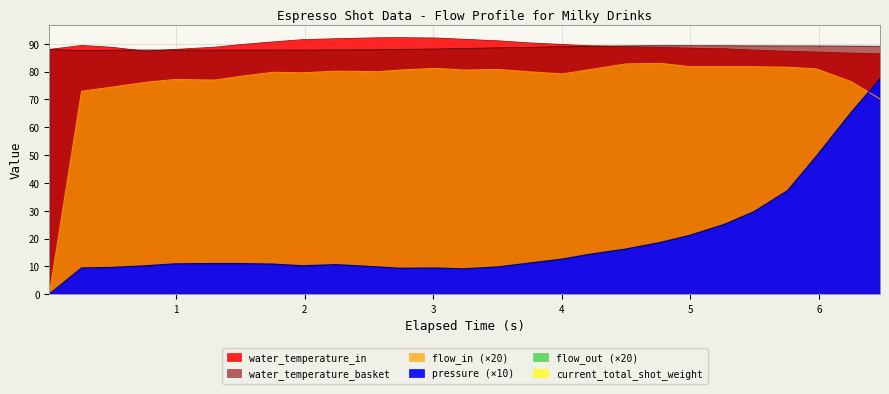

Reading right to left, transcribe all the data shown in this chart.

pressure: 77.4	65.3	49.6	37.2	29.7	25.0	21.1	18.6	16.2	14.4	12.6	11.1	9.8	9.1	9.4	9.3	9.8	10.6	10.2	10.8	11.0	11.0	10.9	10.2	9.6	9.4	0.0
flow_in: 70.2	76.4	81.0	81.6	81.8	81.8	81.8	83.0	82.8	80.8	79.2	80.0	80.8	80.6	81.2	80.6	80.0	80.2	79.6	79.8	78.2	77.0	77.2	76.2	74.4	73.0	0.0
water_temperature_in: 86.4	86.7	87.1	87.3	87.8	88.2	88.5	88.7	89.0	89.3	89.8	90.4	91.1	91.7	92.1	92.2	92.2	91.9	91.5	90.7	89.7	88.8	88.0	87.4	88.8	89.4	88.0
water_temperature_basket: 89.1	89.2	89.2	89.3	89.3	89.3	89.3	89.4	89.3	89.2	89.0	88.8	88.6	88.3	88.1	88.0	87.9	87.8	87.8	87.8	87.7	87.8	87.8	87.8	87.7	87.6	88.0